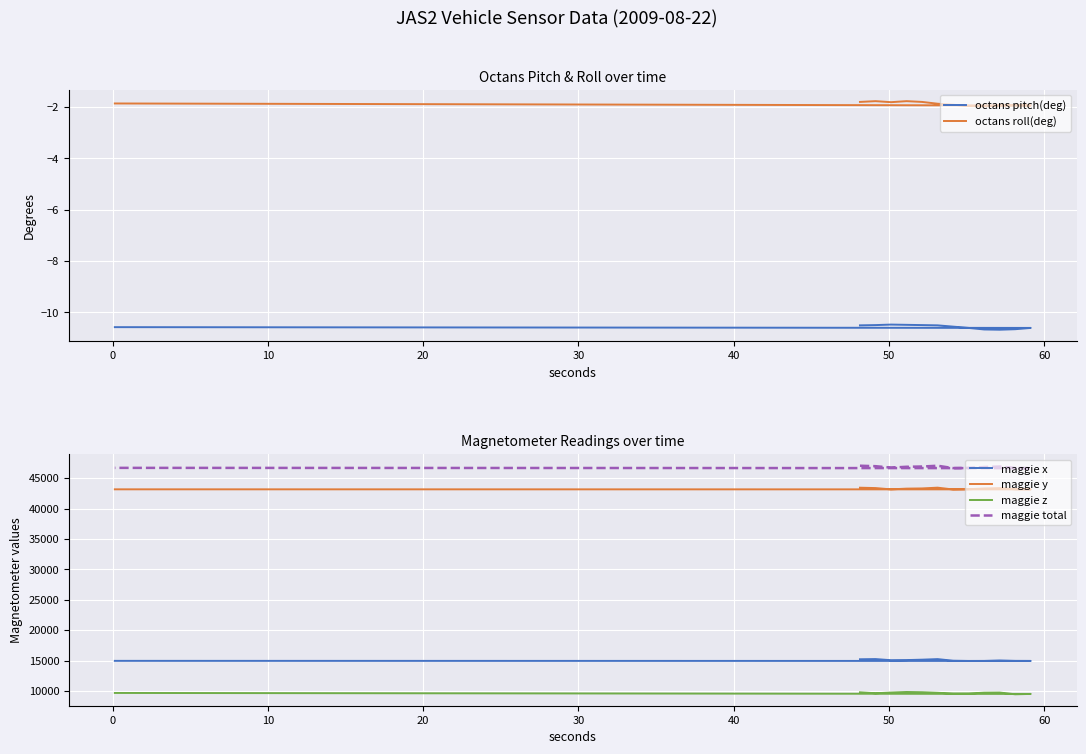

The value of maggie y at −10 is 57070.3. True or false?

False